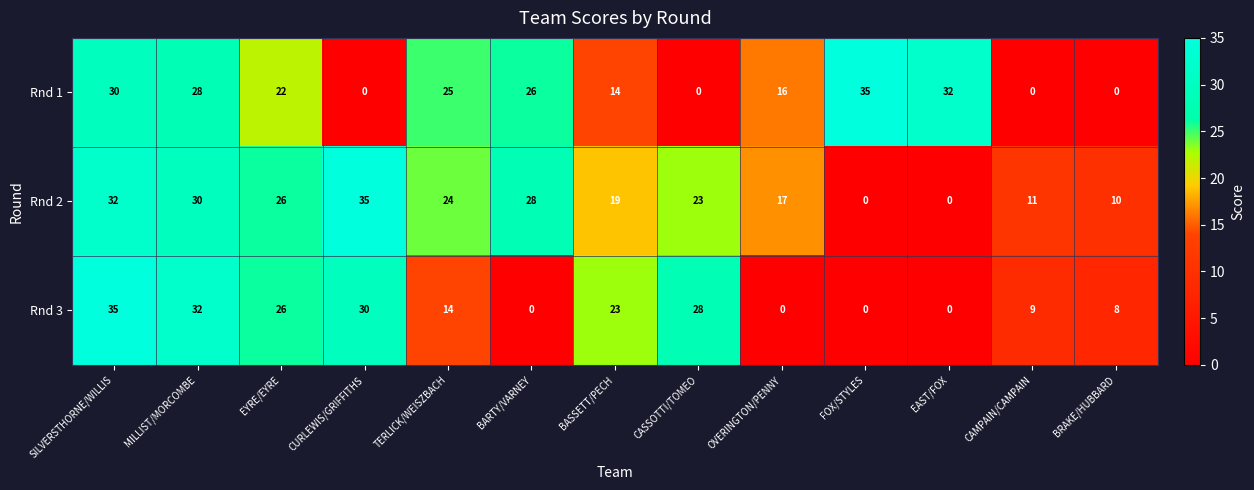

What is the difference between the highest and lowest values at SILVERSTHORNE/WILLIS?

5